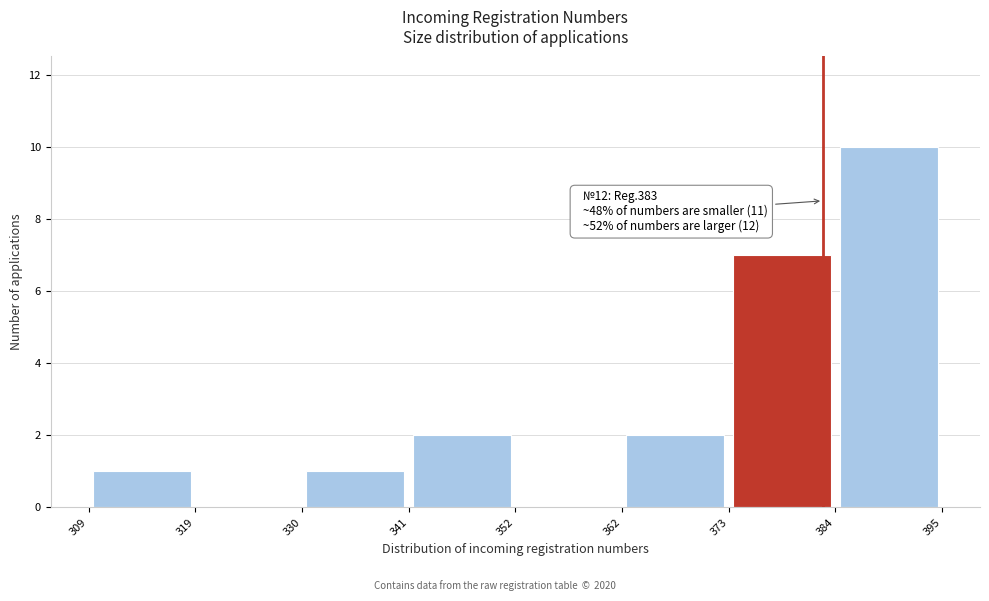

Which range on the x-axis has the tallest bar?

384 to 395